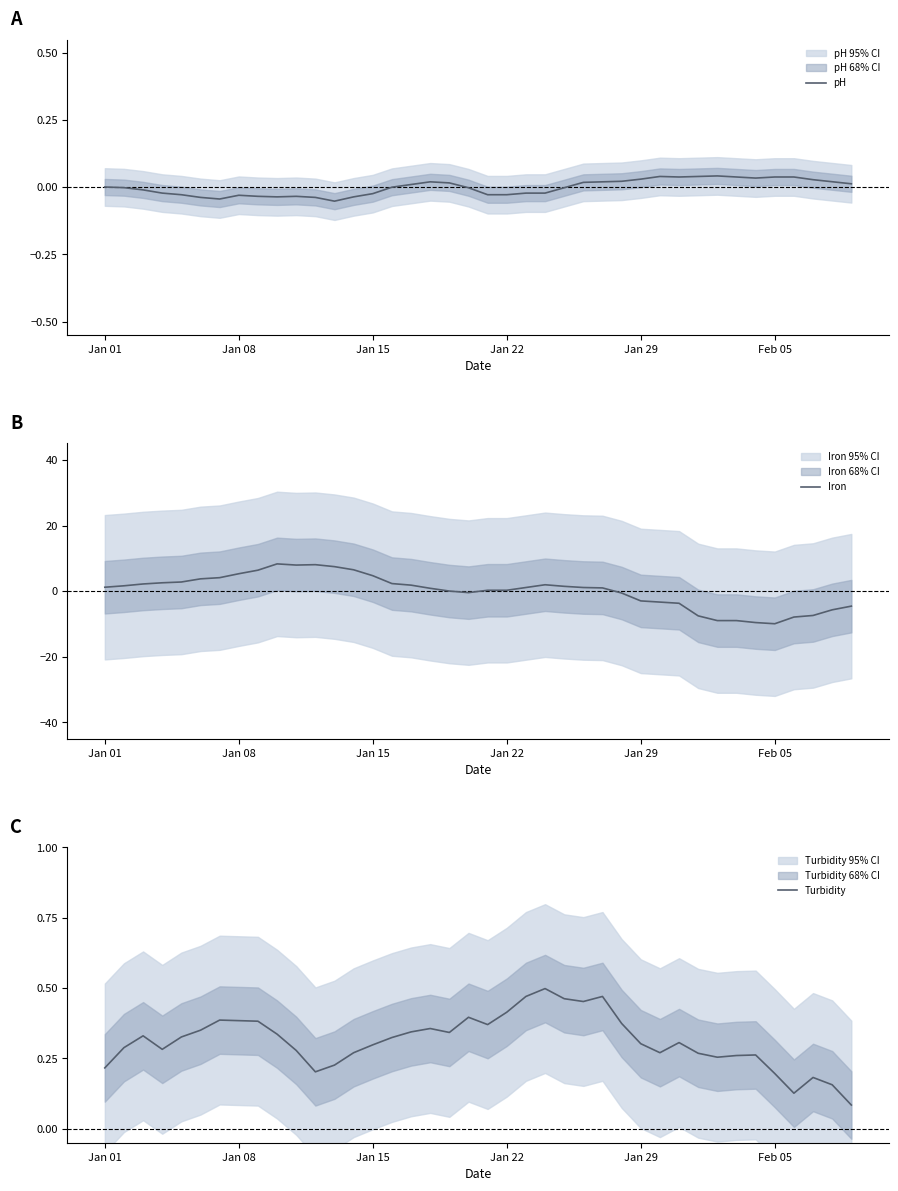

What is the highest value of the Iron series?

8.3